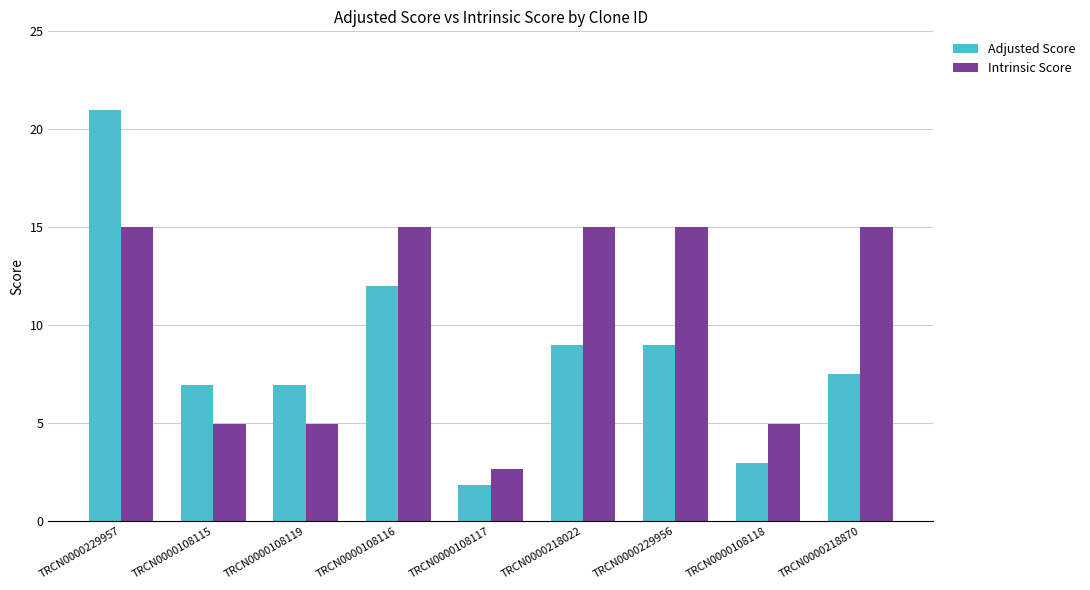

At TRCN0000218022, list the series in order from largest to smallest.

Intrinsic Score, Adjusted Score